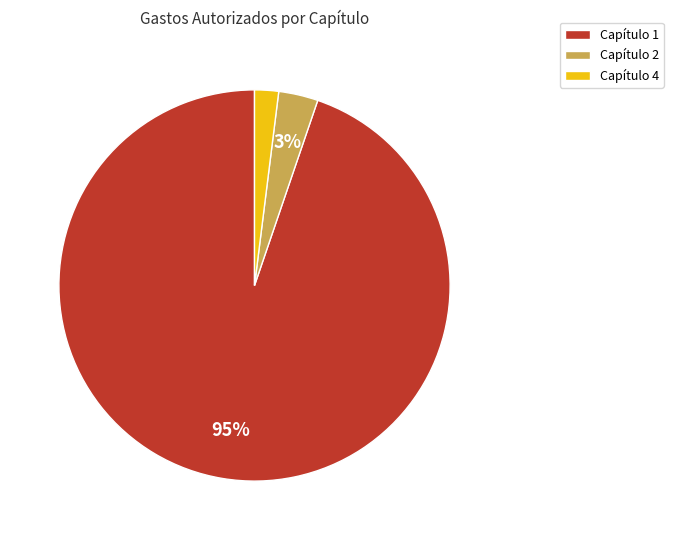

To the nearest percent, what is the difference between the largest and smallest slice percentages?

93%